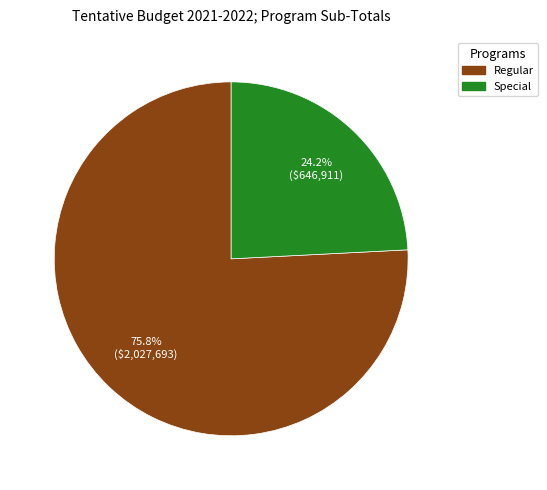

Is there any slice that represents more than half of the pie?

Yes